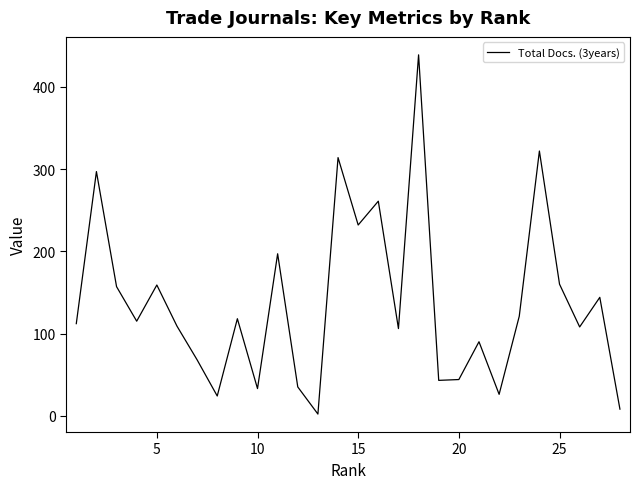

What is the difference between the maximum and minimum values?

437